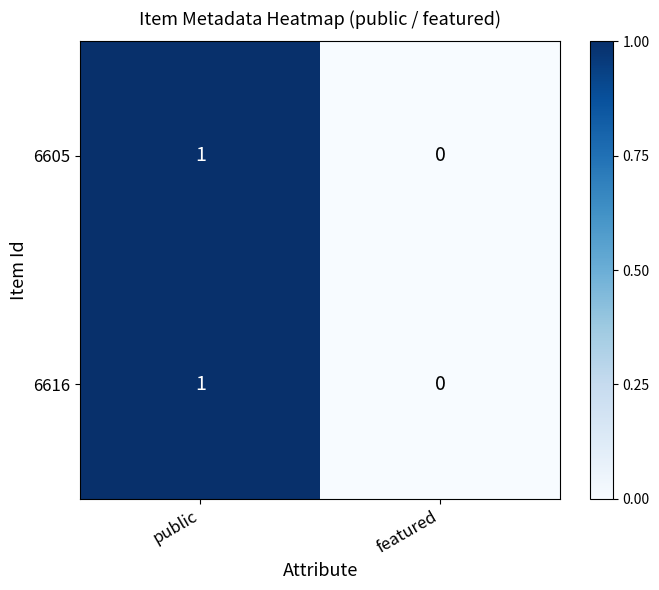

At which label is 6616 closest to 0?

featured